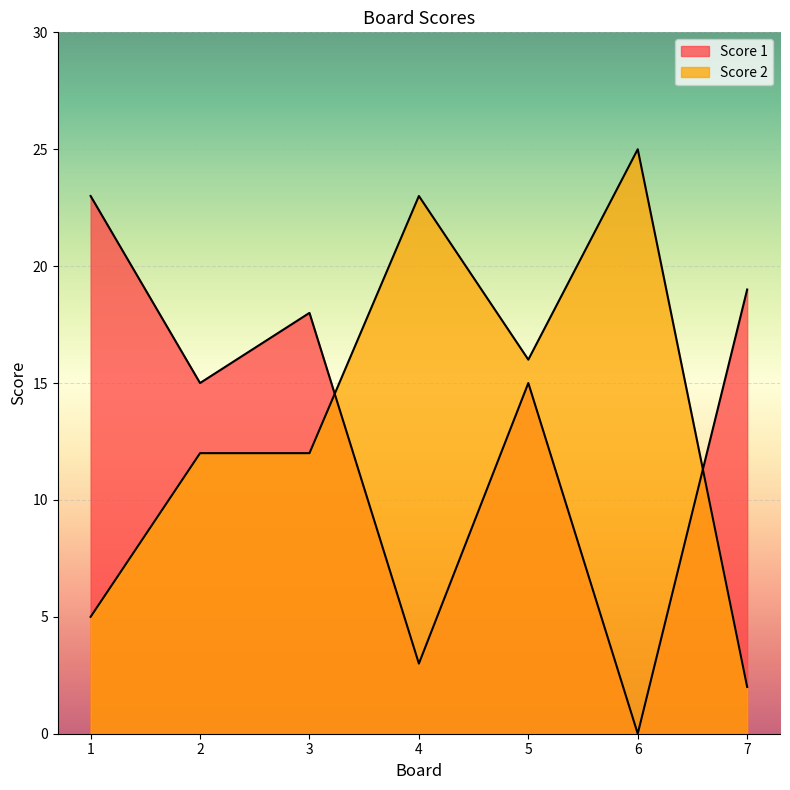

What is the value of the Score 1 point at the 2nd from the left?

15